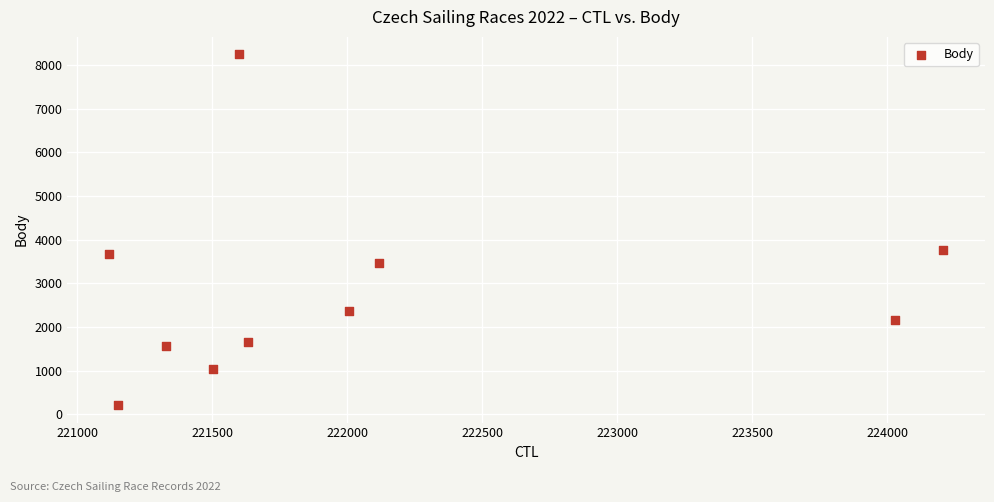

What Y value in the scatter plot is closest to 4228?

3759